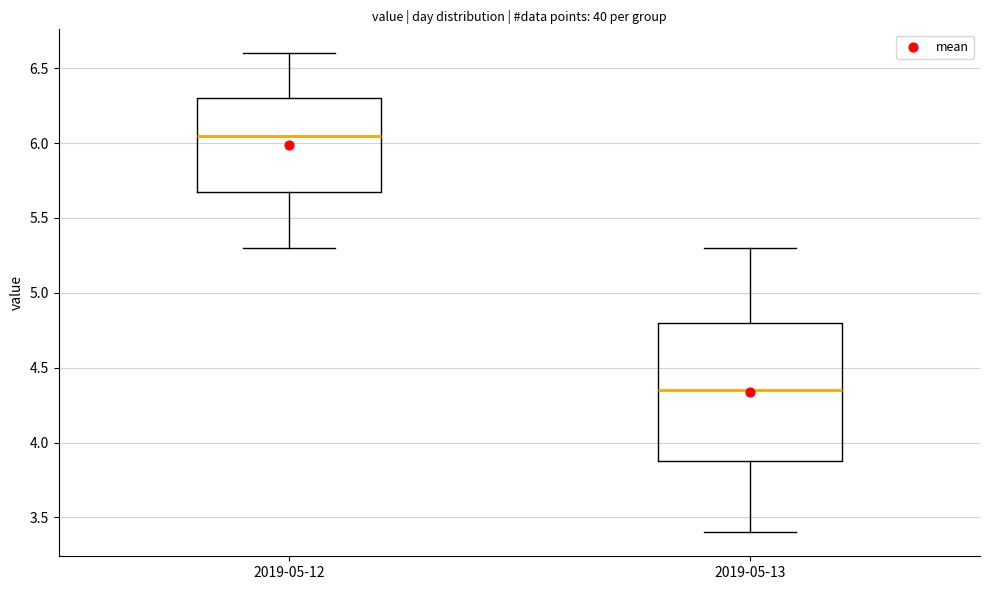

Reading left to right, transcribe this box plot: for each box, give where its median line is, the range the box spans, and where its two whiskers end, as read against the y-axis. The values are not printed on the chart, so give them approximately, as read against the axis.

2019-05-12: median 6.05, box 5.70 to 6.30, whiskers 5.30 to 6.60
2019-05-13: median 4.35, box 3.90 to 4.80, whiskers 3.40 to 5.30